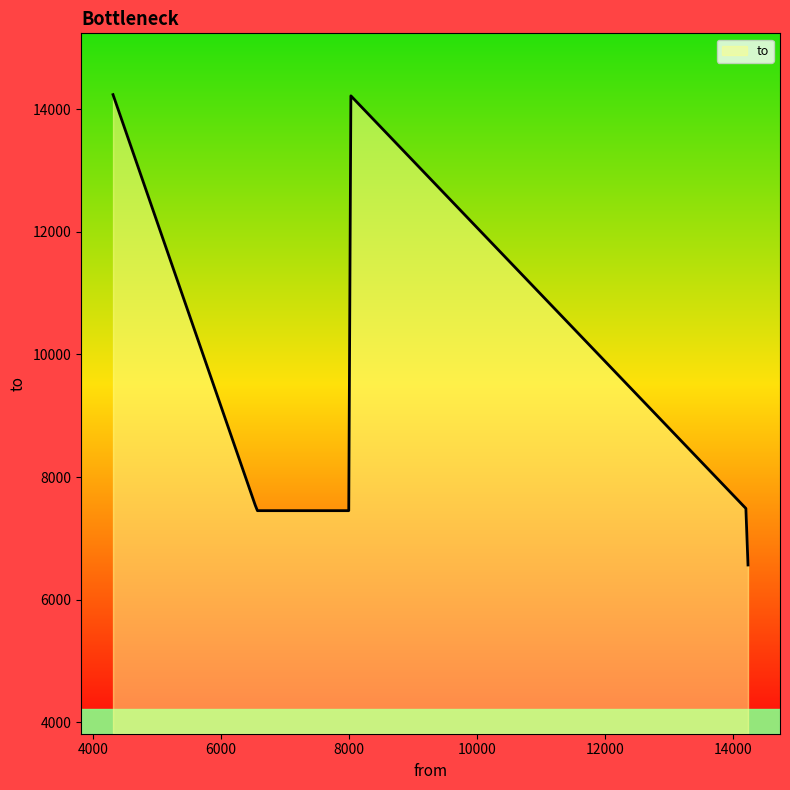

What is the difference between the maximum and minimum values?

7671.0